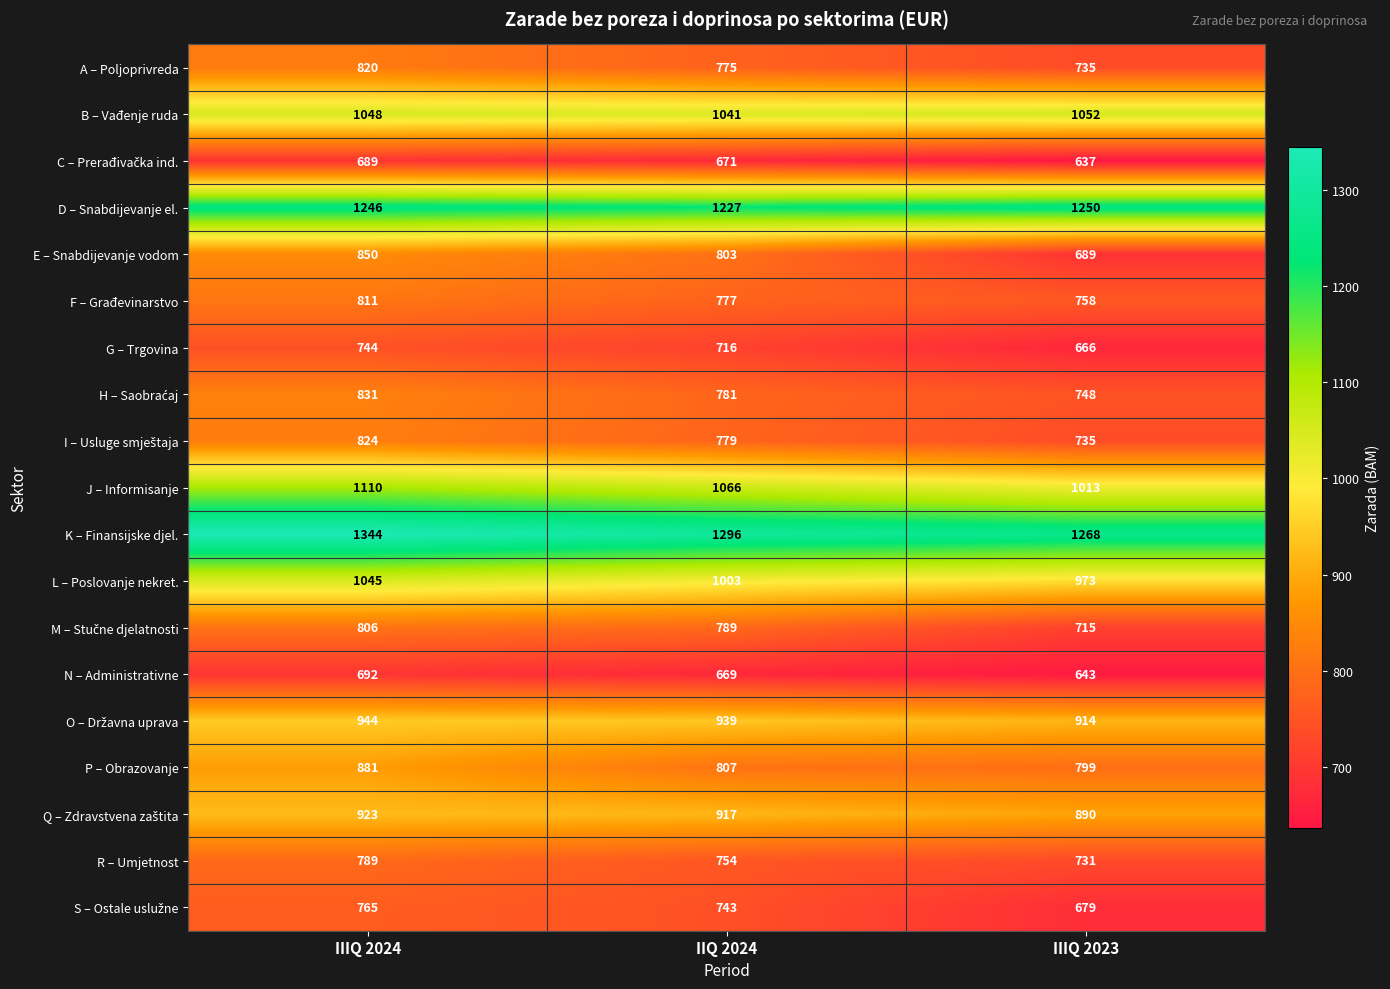

The value of D – Snabdijevanje el. at IIQ 2024 is 1227. True or false?

True